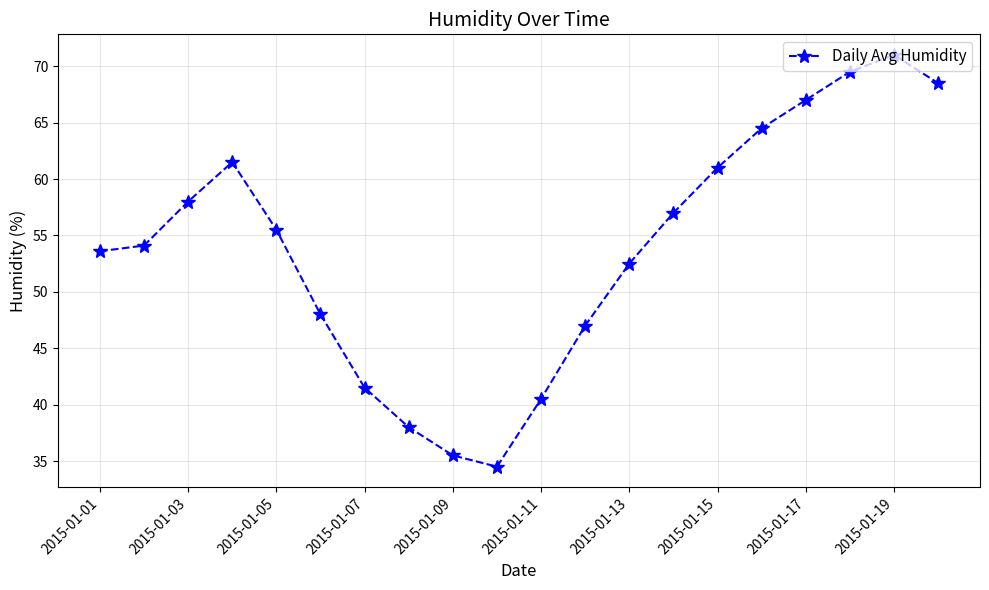

What is the difference between the maximum and minimum values?

36.5